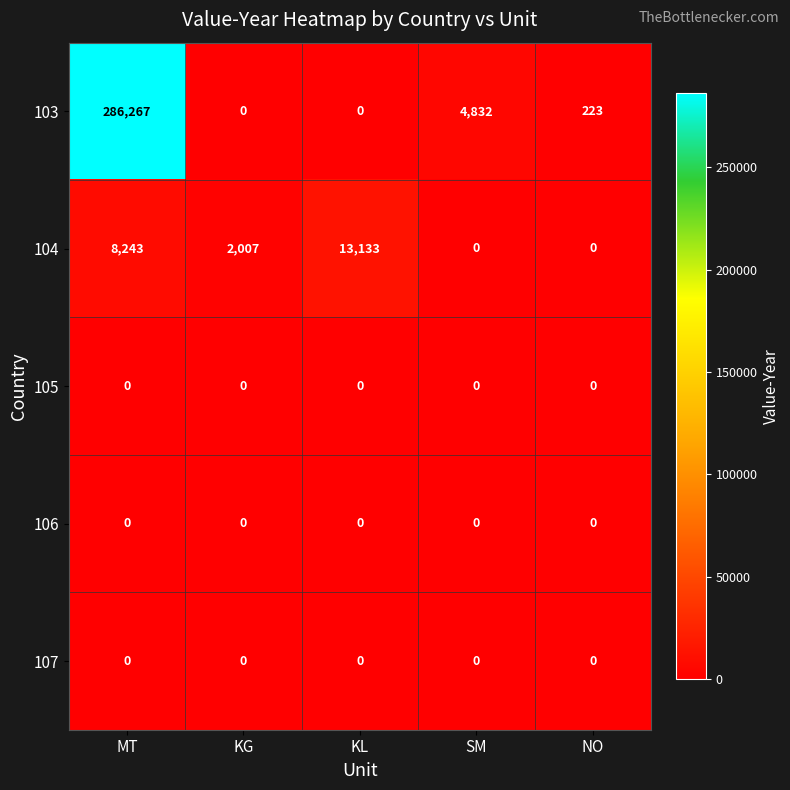

What is the maximum value shown in the chart?

286267